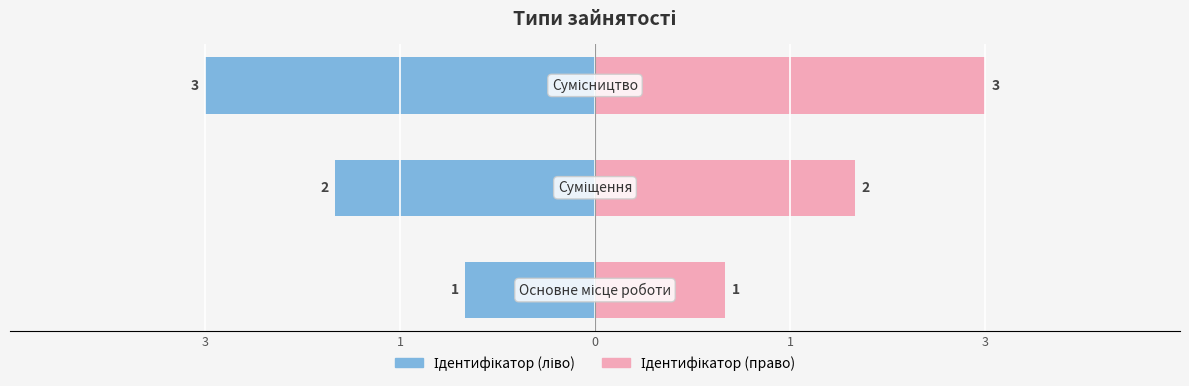

Rank the categories by value from lowest to highest.

Основне місце роботи, Суміщення, Сумісництво